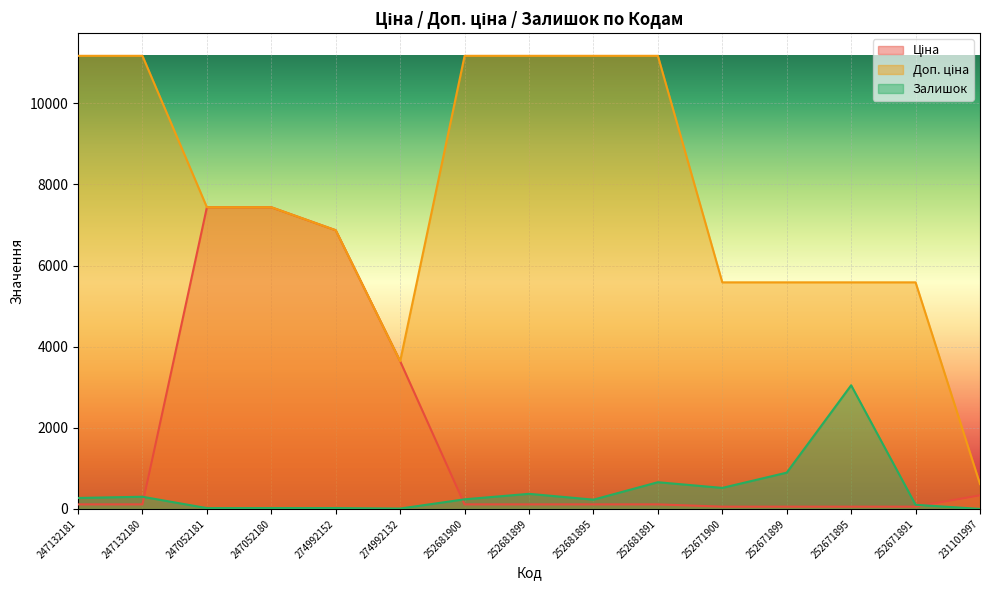

Which label corresponds to the largest value in the chart?

247132181